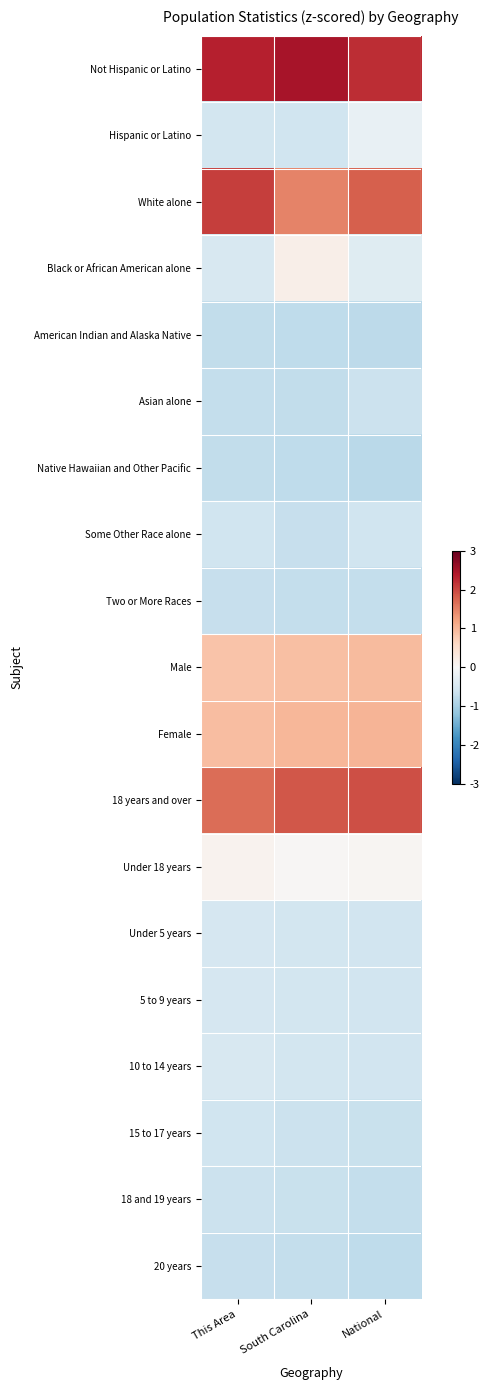

What is the maximum value shown in the chart?

2.5